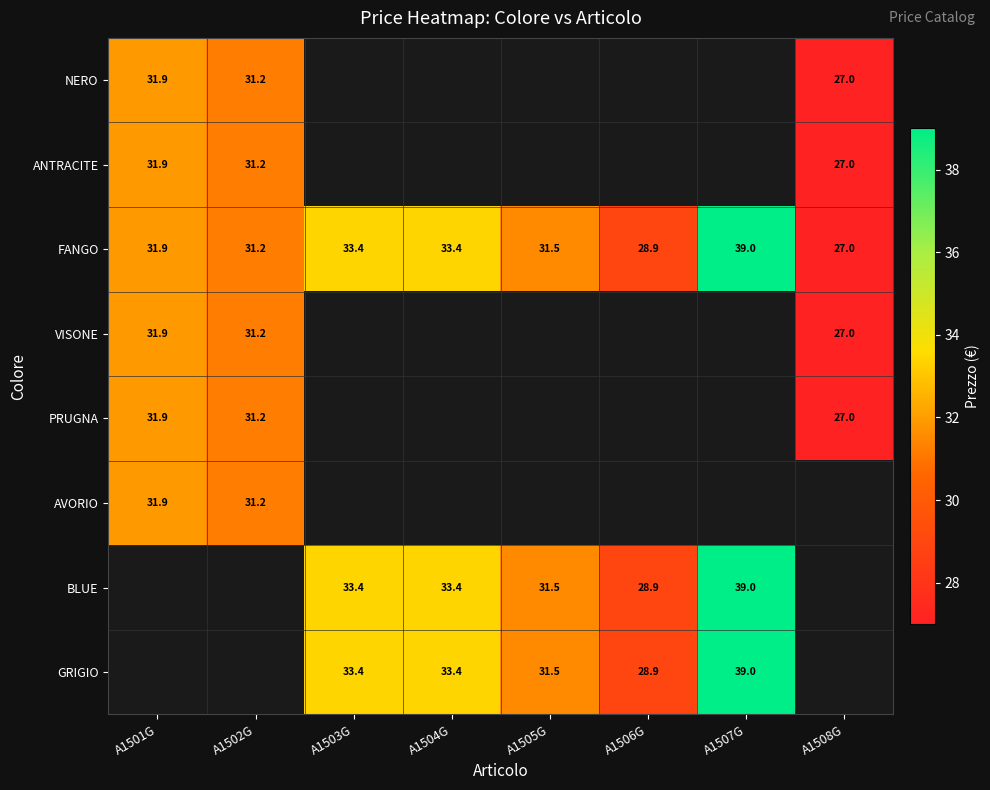

Is it true that BLUE equals 12.2 at A1504G?

False